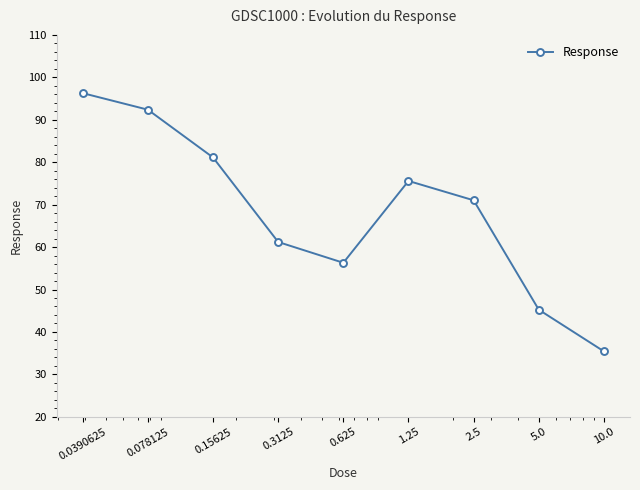

What is the smallest value displayed?

35.4